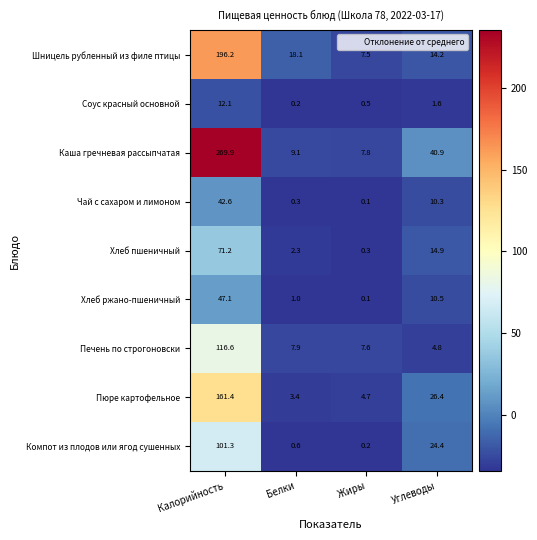

True or false: Пюре картофельное has a value of 3.4 at Белки.

True